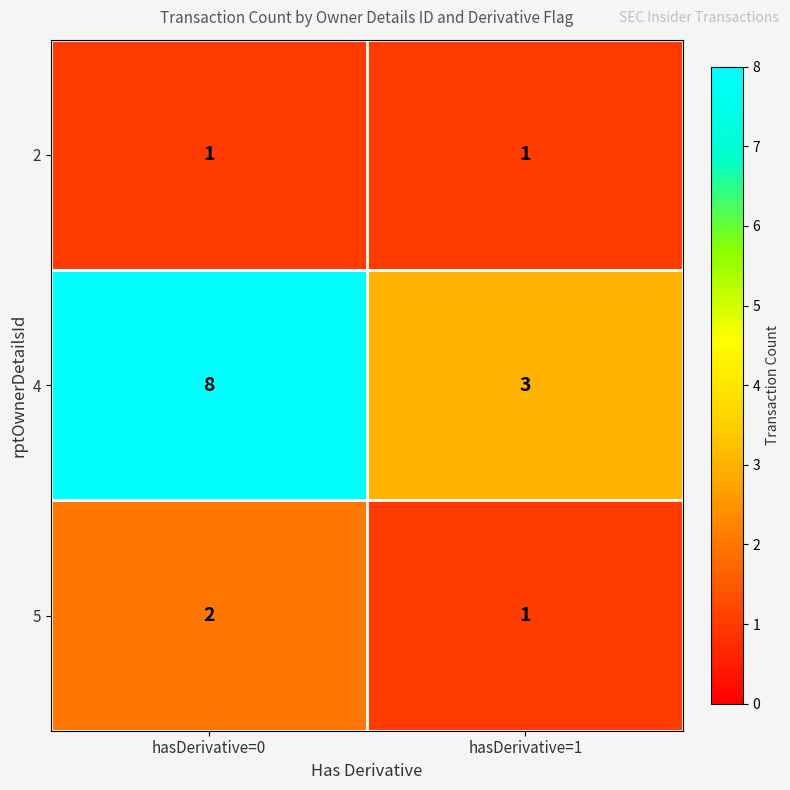

Reading left to right, list all the values displayed in this chart.

2: hasDerivative=0=1	hasDerivative=1=1
4: hasDerivative=0=8	hasDerivative=1=3
5: hasDerivative=0=2	hasDerivative=1=1